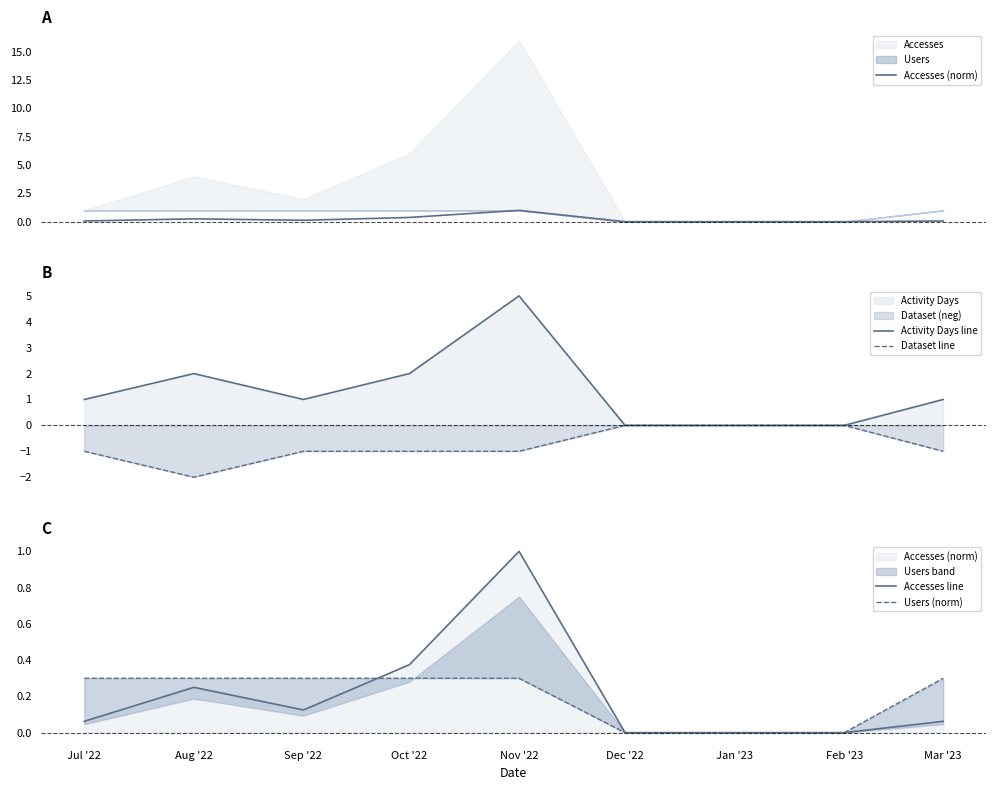

What is the maximum value for Activity Days line?

5